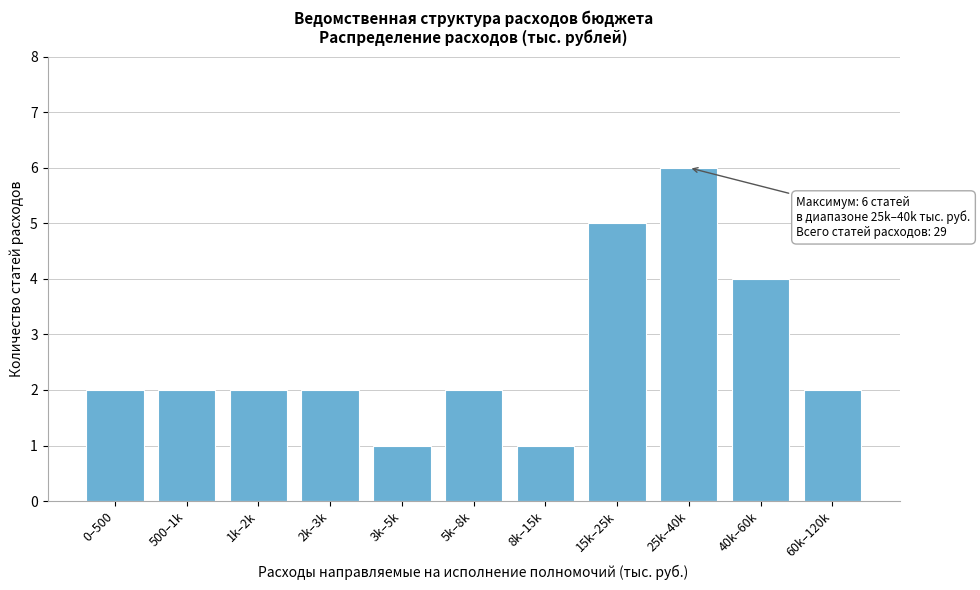

Reading left to right, list all the values displayed in this chart.

0–500=2	500–1k=2	1k–2k=2	2k–3k=2	3k–5k=1	5k–8k=2	8k–15k=1	15k–25k=5	25k–40k=6	40k–60k=4	60k–120k=2